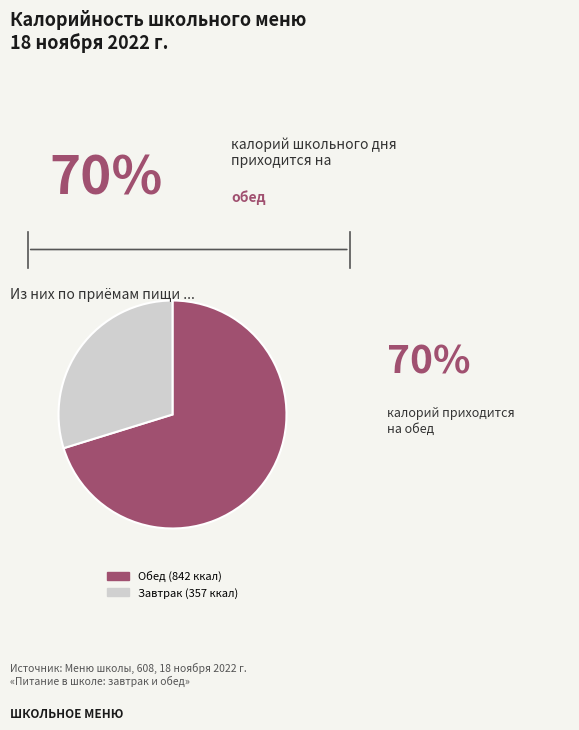

Is there a majority slice in this chart?

Yes